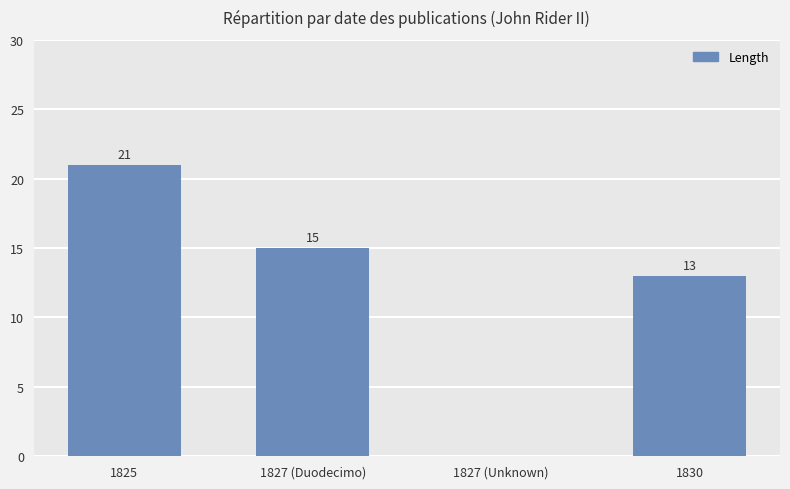

Which has a higher value, 1825 or 1827 (Unknown)?

1825